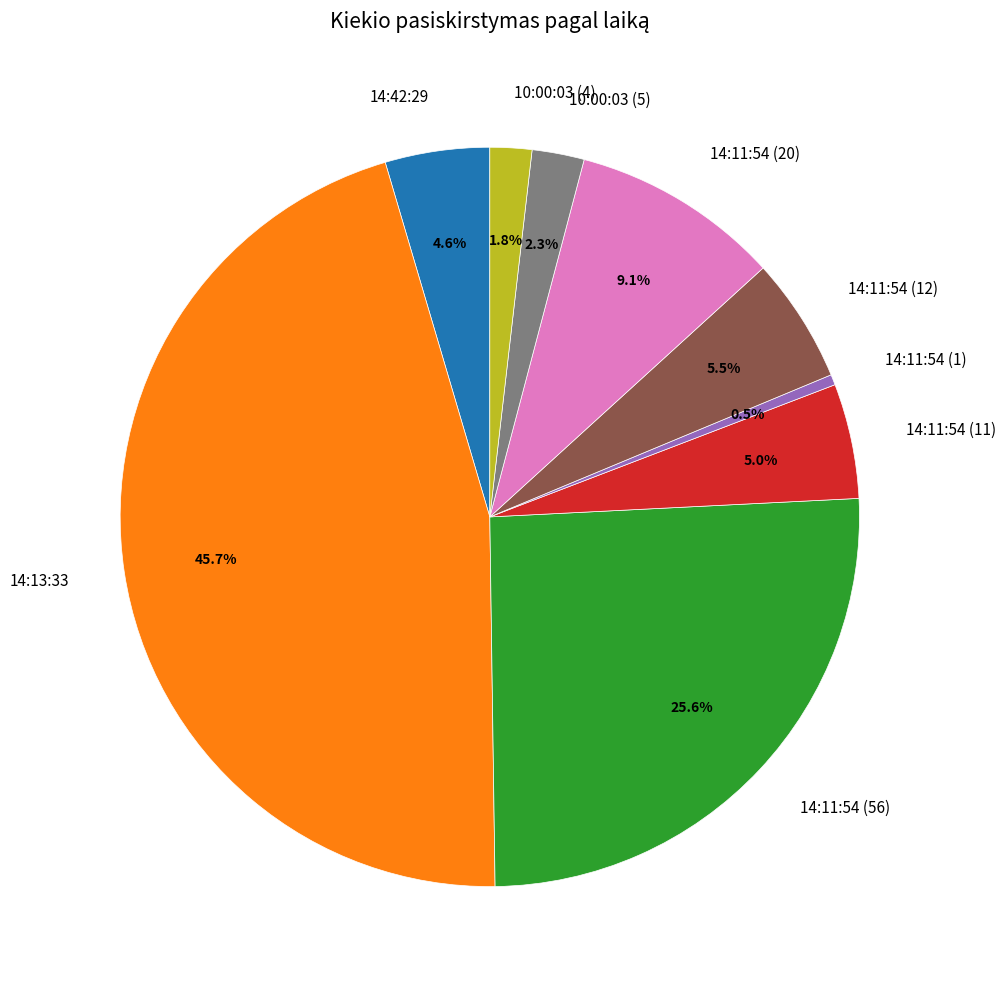

Is there a majority slice in this chart?

No